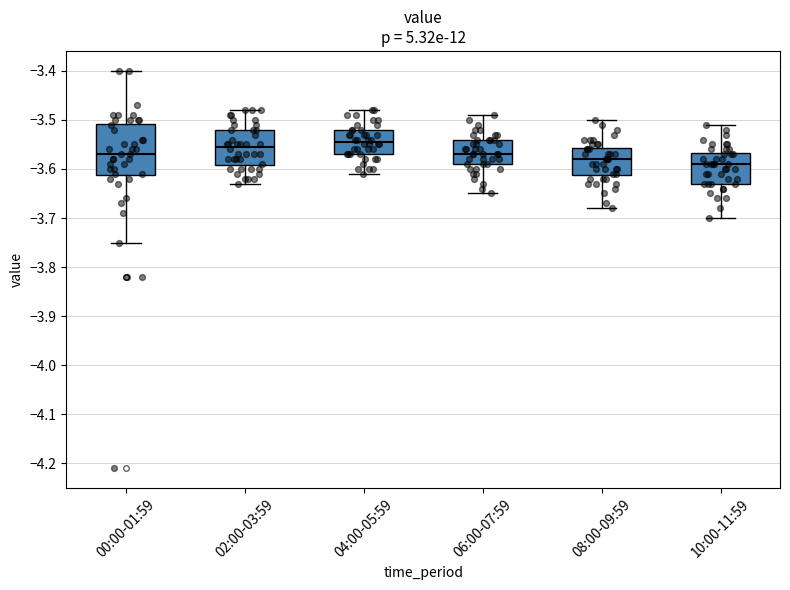

Comparing the boxes themselves (not the whiskers), which one is the tallest?

00:00-01:59